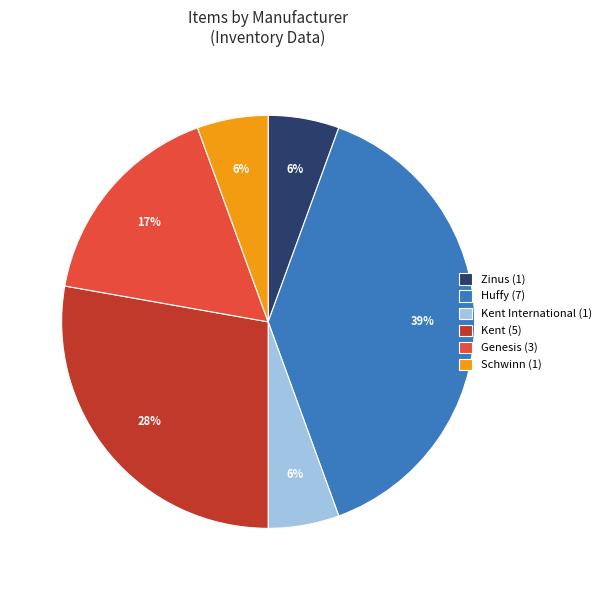

Which has a higher value, Genesis (3) or Huffy (7)?

Huffy (7)